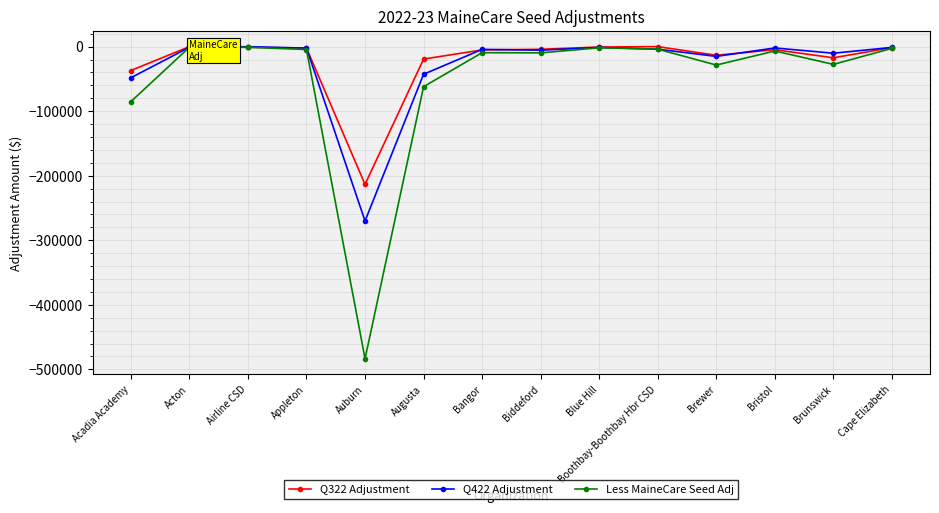

How many lines are shown in the chart?

3